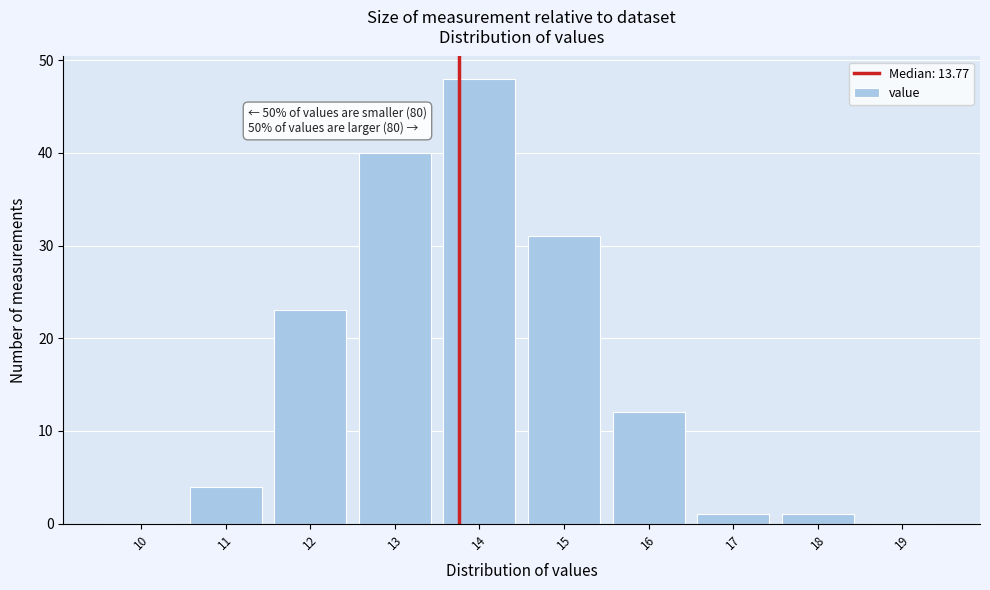

Which range on the x-axis has the tallest bar?

13.5 to 14.5